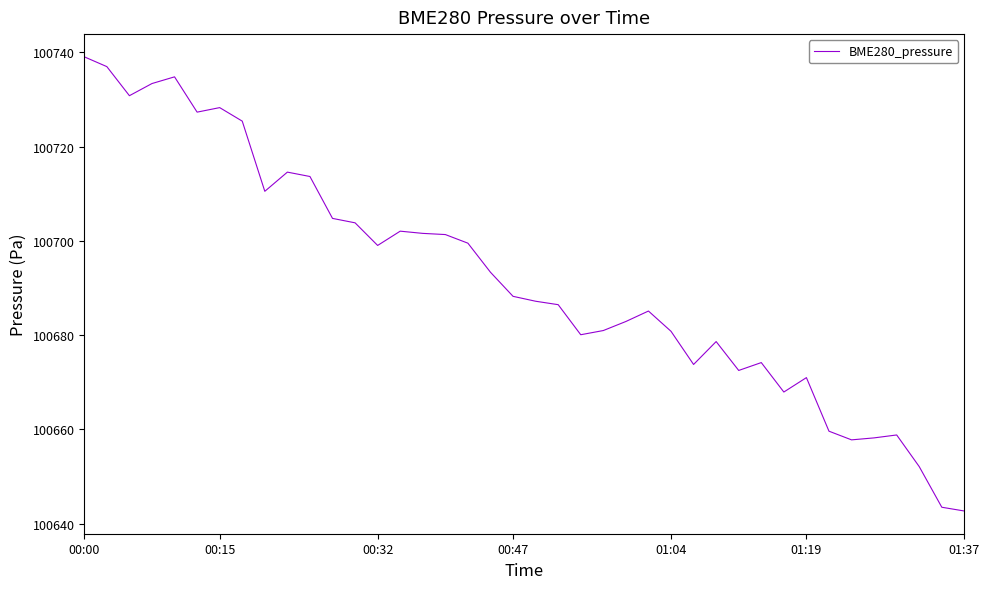

What is the maximum value shown in the chart?

100739.1